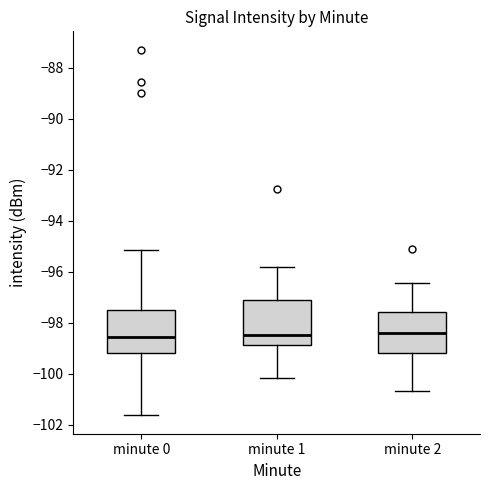

Reading left to right, read every box against the y-axis: the position of its median line, the range the box covers, and the ends of its whiskers. The values are not printed on the chart, so give them approximately, as read against the axis.

minute 0: median -98.6, box -99.2 to -97.6, whiskers -101.6 to -95.2
minute 1: median -98.4, box -98.8 to -97.2, whiskers -100.2 to -95.8
minute 2: median -98.4, box -99.2 to -97.6, whiskers -100.6 to -96.4